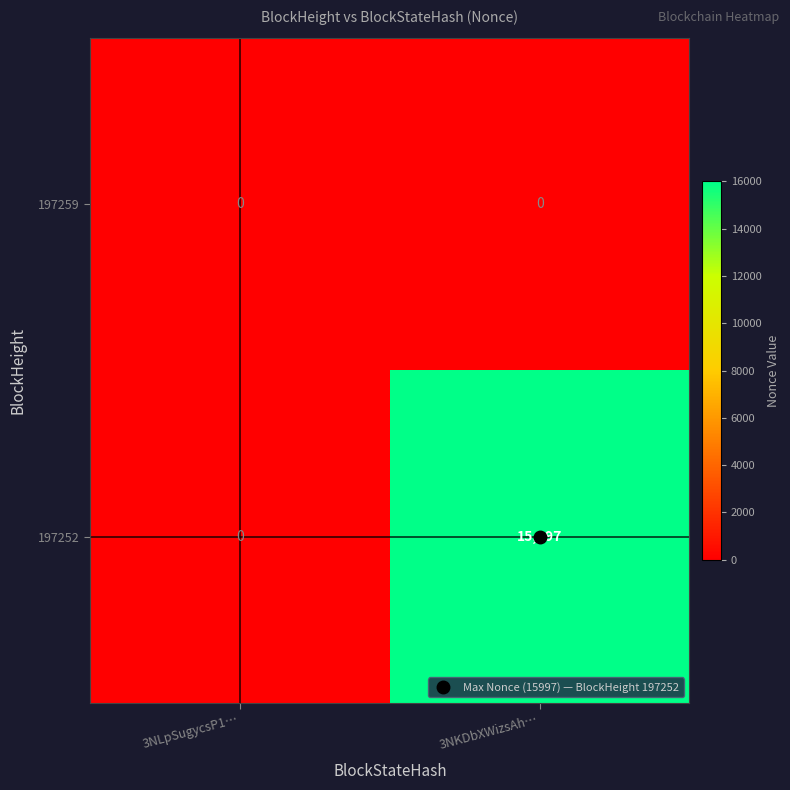

Count the number of categories in the chart.

2